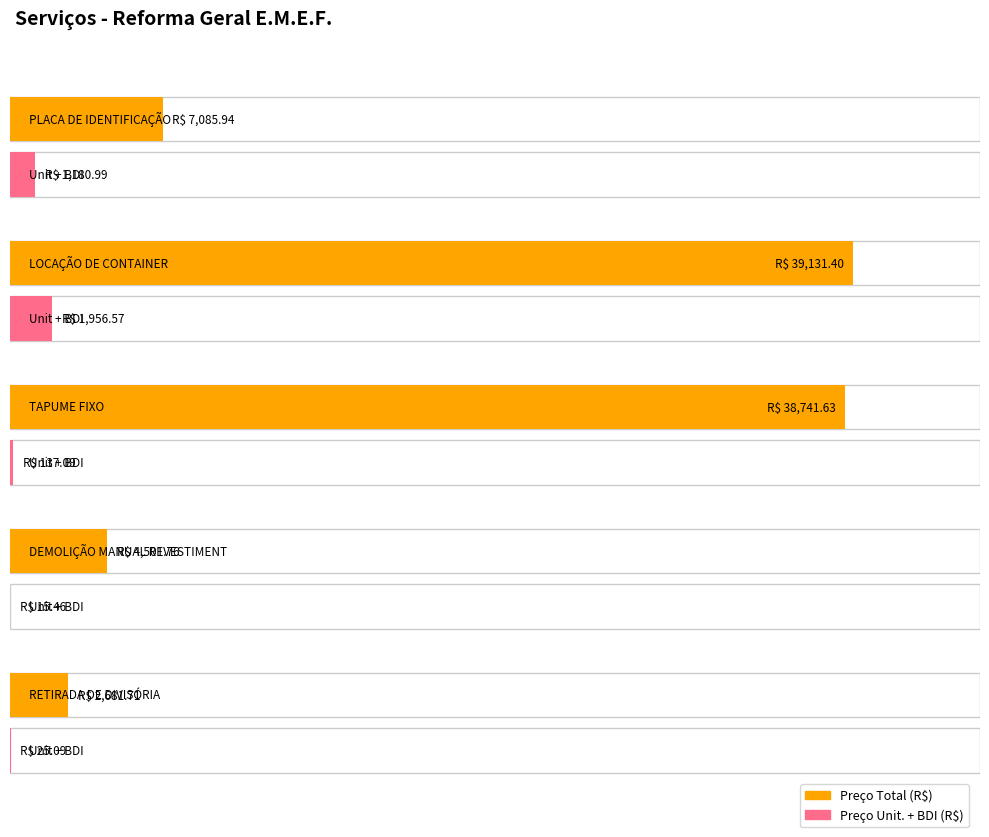

Rank the series by their maximum value, from lowest to highest.

RETIRADA DE DIVISÓRIA, DEMOLIÇÃO MANUAL REVESTIMENTO, PLACA DE IDENTIFICAÇÃO, TAPUME FIXO, LOCAÇÃO DE CONTAINER